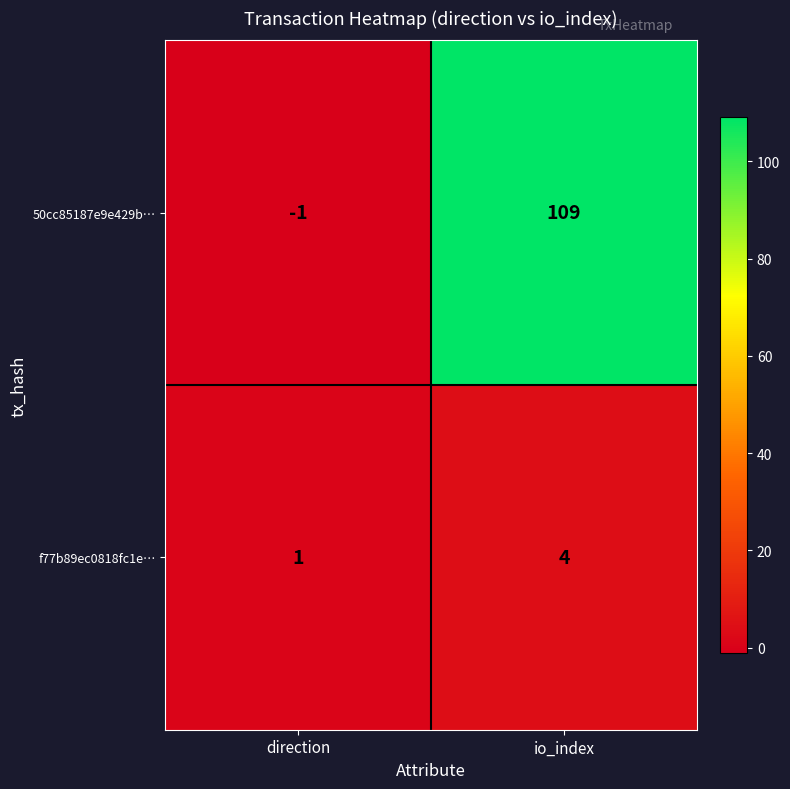

Reading right to left, list all the values displayed in this chart.

50cc85187e9e429b…: io_index=109	direction=-1
f77b89ec0818fc1e…: io_index=4	direction=1